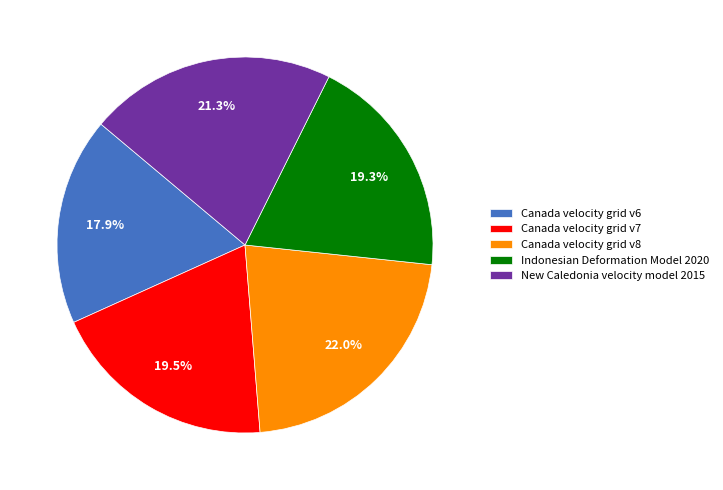

Between Canada velocity grid v6 and Indonesian Deformation Model 2020, which is larger?

Indonesian Deformation Model 2020